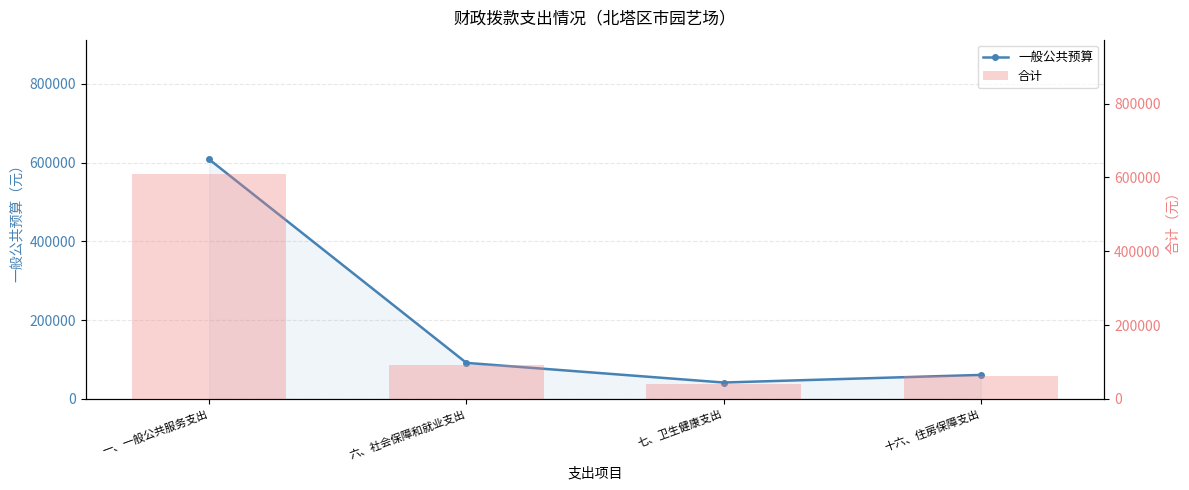

Is it true that 合计 equals 41725 at 七、卫生健康支出?

True